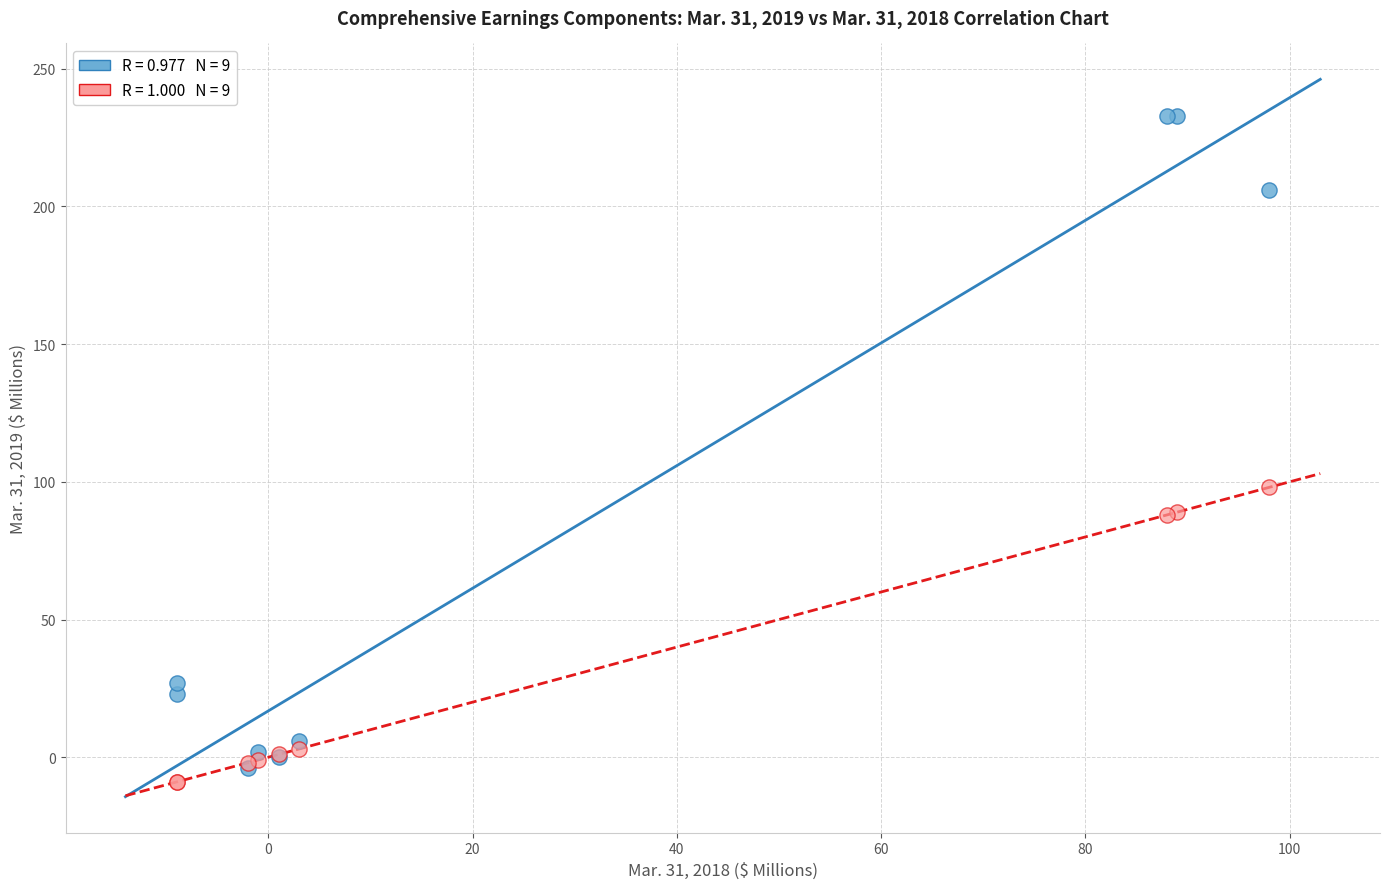

Across all series, what Y value is closest to 112?

98